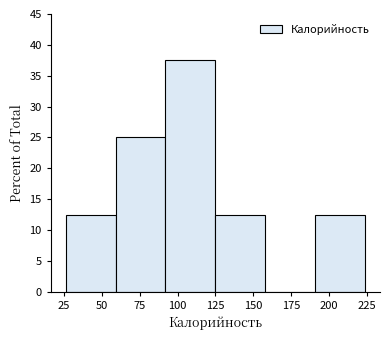

Reading left to right, list every bar in this chart as the range it spans on the x-axis followed by its height. Neither the bar edges nor the heights are printed on the chart, so give them approximately, as read against the axes.

26 to 59: 12.5
59 to 92: 25.0
92 to 125: 37.5
125 to 158: 12.5
158 to 191: 0
191 to 224: 12.5